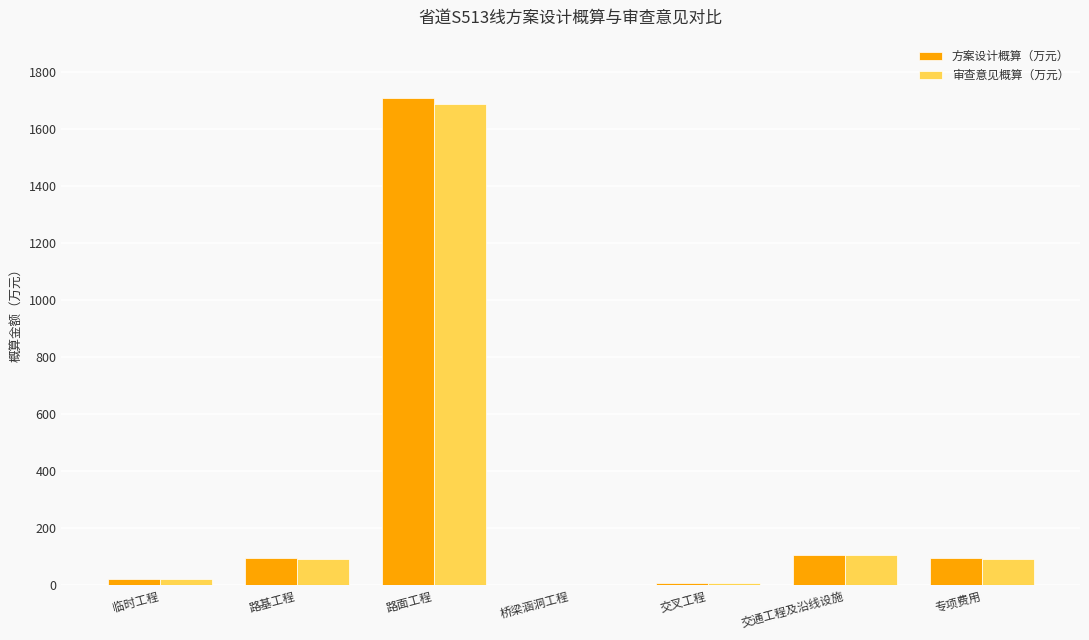

The value of 审查意见概算（万元） at 路面工程 is 2553.3. True or false?

False